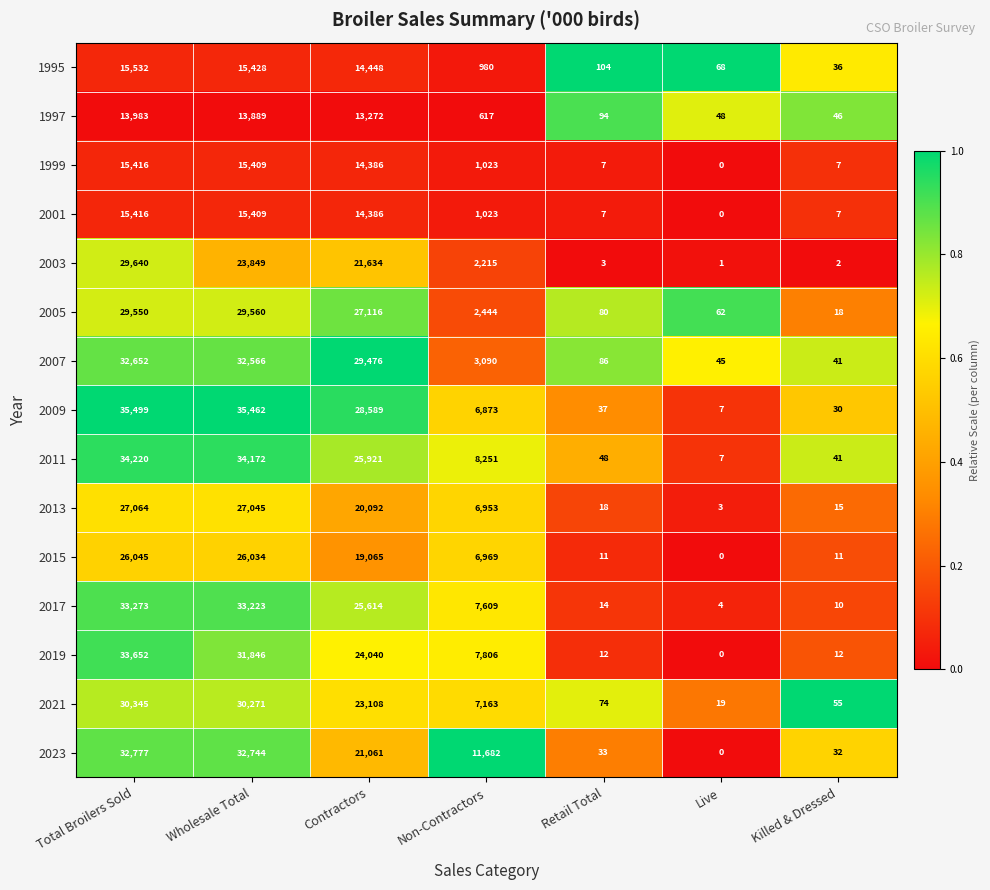

Which series has the widest spread of values?

2009